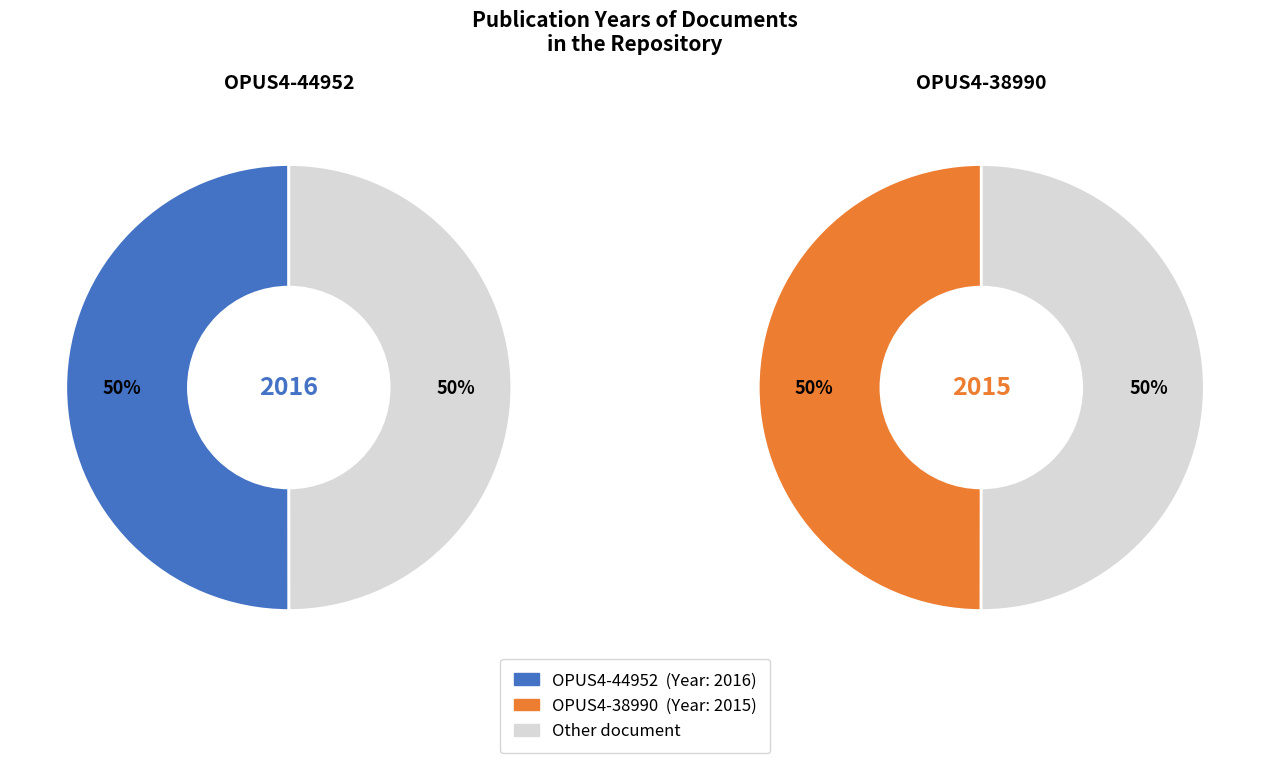

What percentage is NOT represented by OPUS4-38990?

50.0%